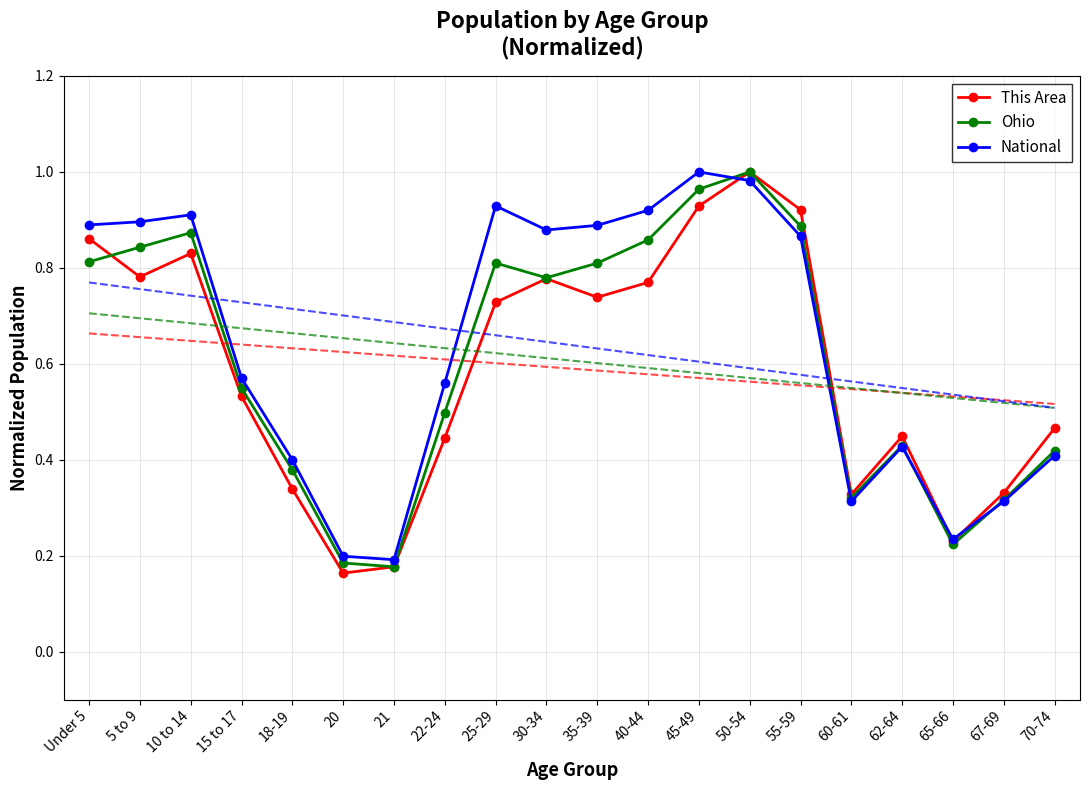

In Ohio, how many points are lower than both neighbors (excluding endpoints)?

4